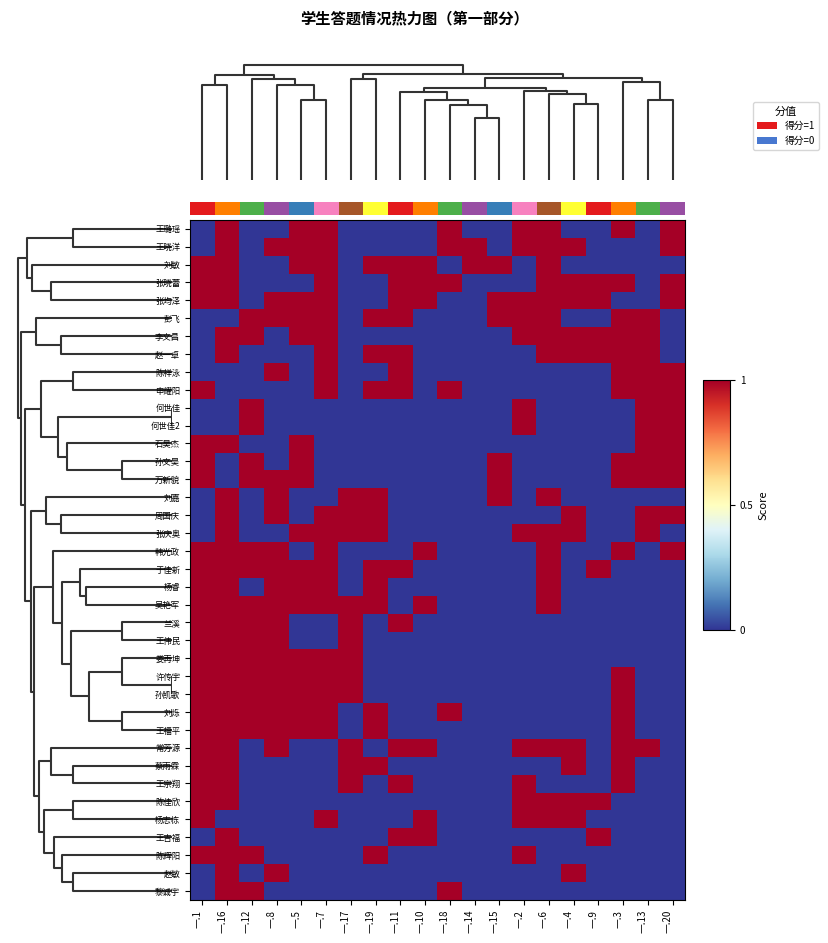

True or false: 娄再坤 has a value of 0 at 一.15.

True